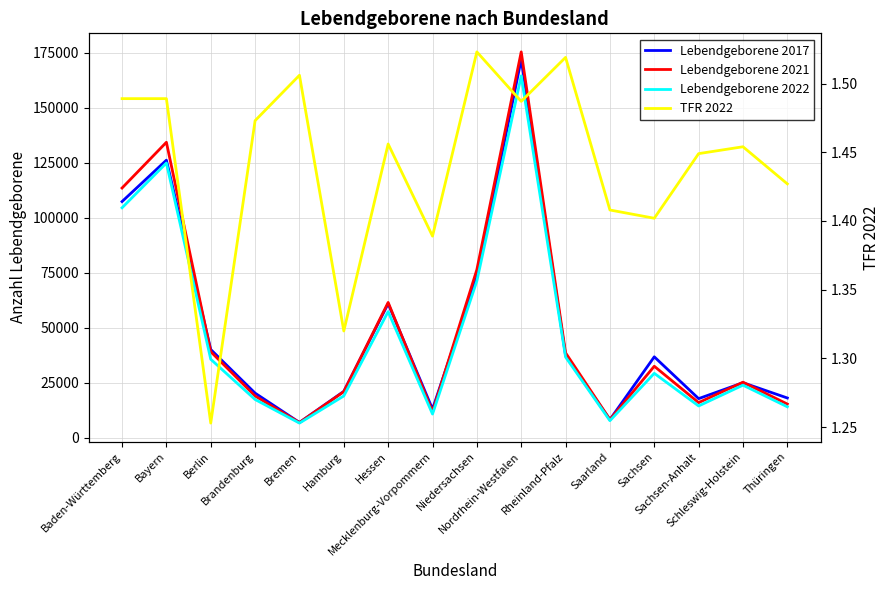

Is the value of TFR 2022 at Bayern greater than the value of Lebendgeborene 2021 at Sachsen?

No